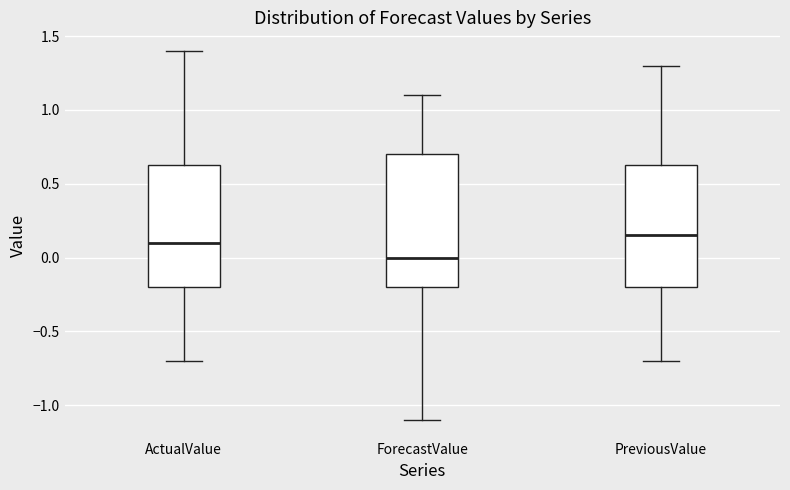

Which box's median line is the highest?

PreviousValue